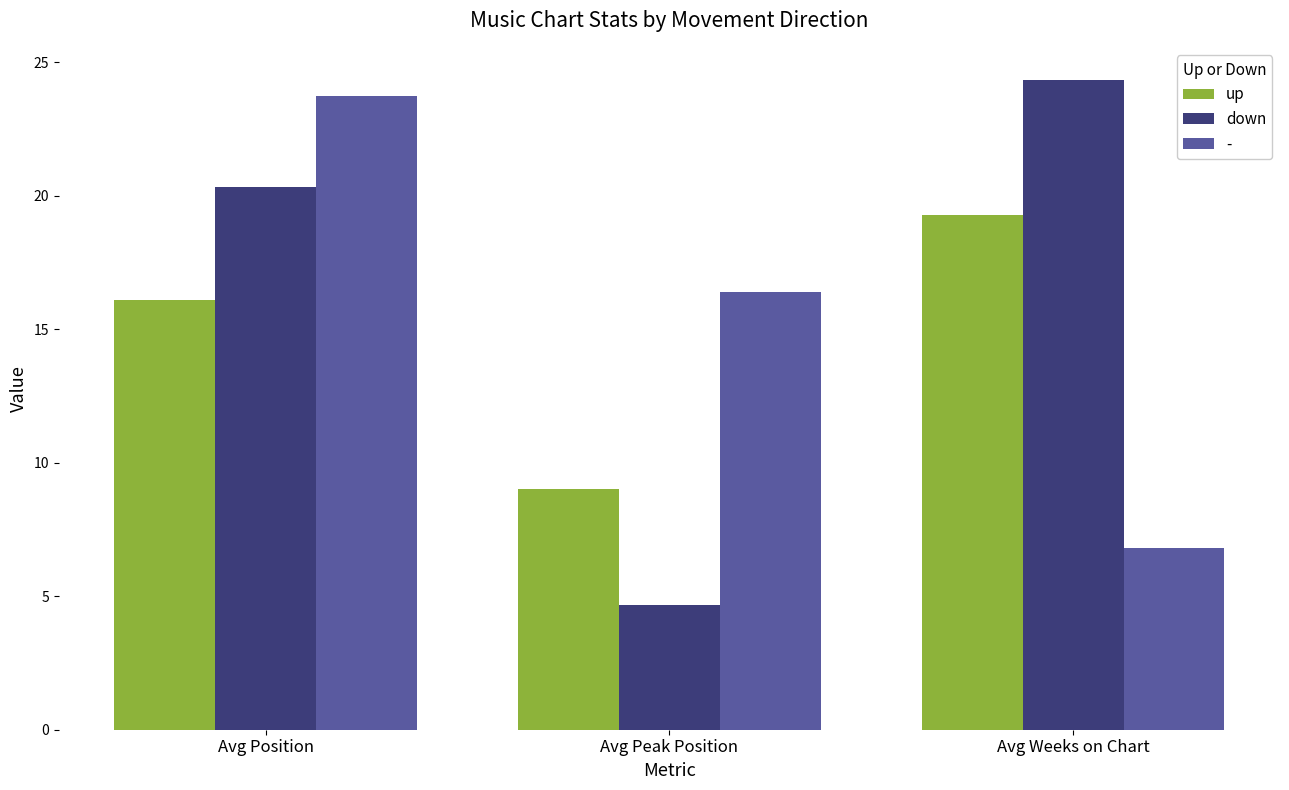

Reading left to right, transcribe all the data shown in this chart.

up: 16.1	9.0	19.3
down: 20.3	4.7	24.3
-: 23.8	16.4	6.8